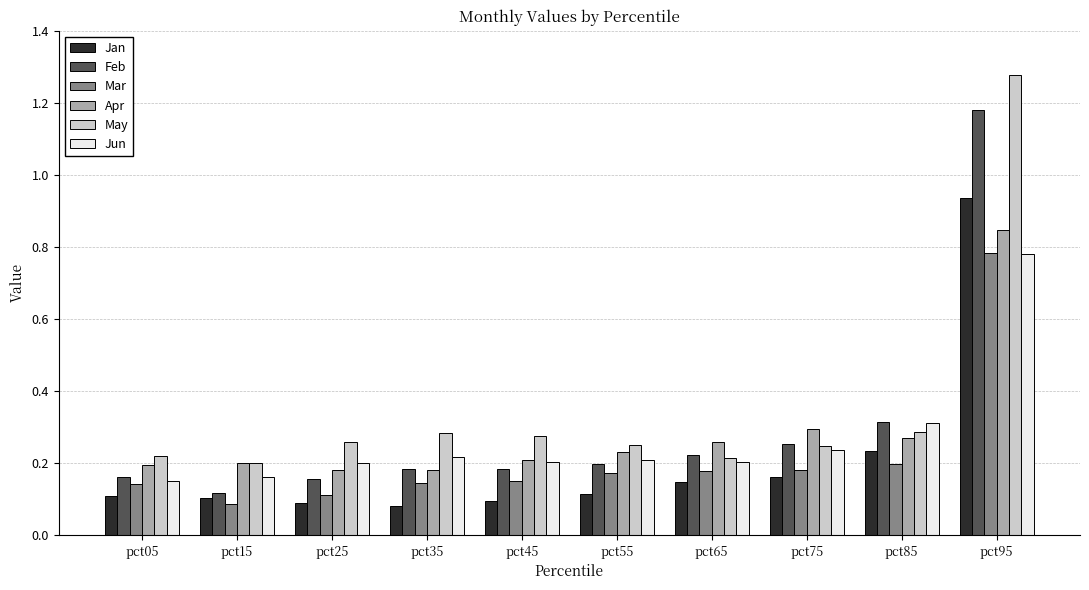

At which label does May reach its peak?

pct95